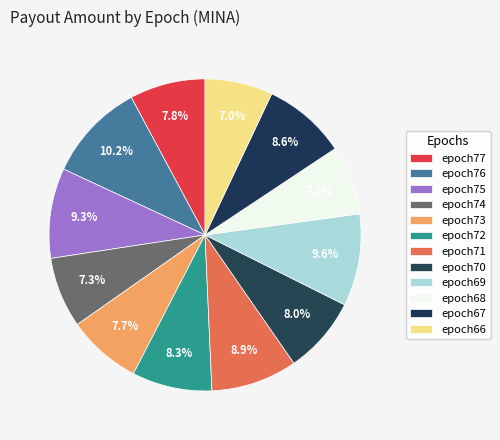

Rank the categories by value from highest to lowest.

epoch76, epoch69, epoch75, epoch71, epoch67, epoch72, epoch70, epoch77, epoch73, epoch74, epoch68, epoch66